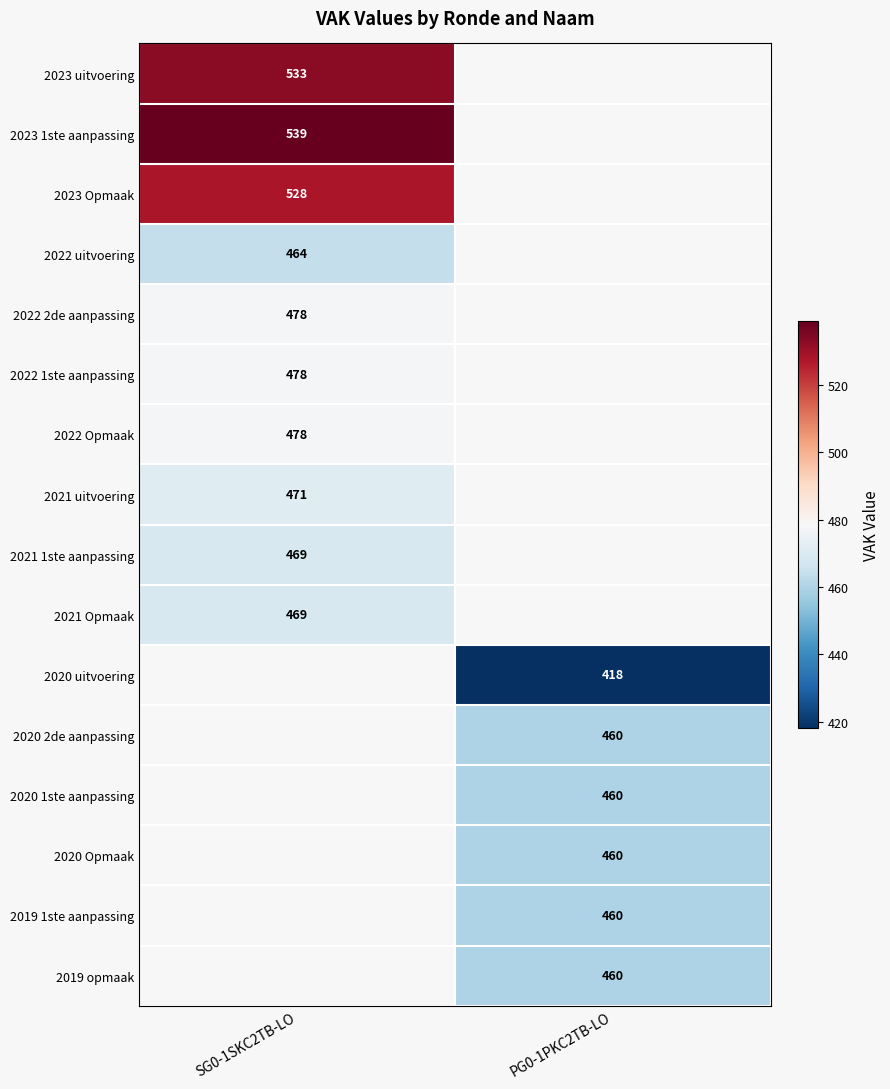

Is it true that 2021 1ste aanpassing equals 469 at SG0-1SKC2TB-LO?

True